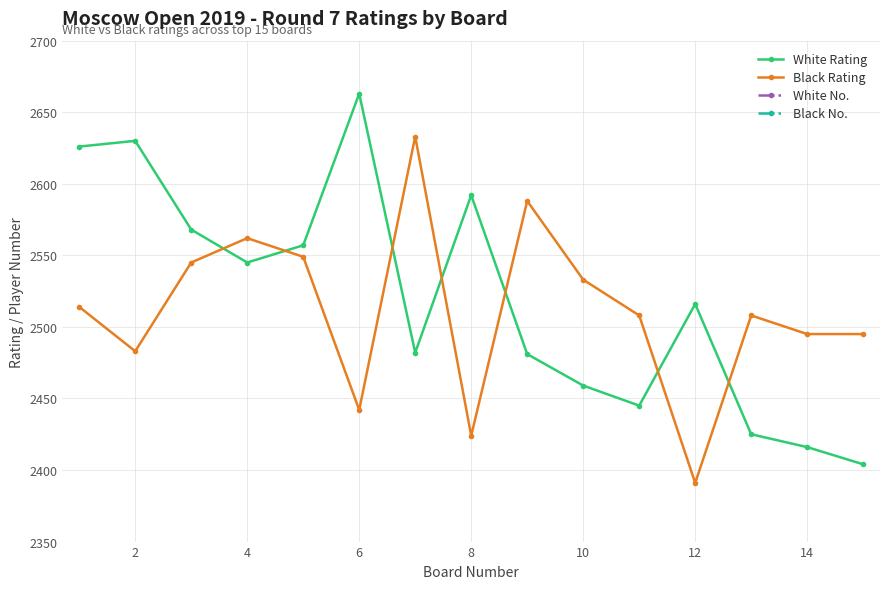

At 14, list the series in order from smallest to largest.

White No., Black No., Black Rating, White Rating